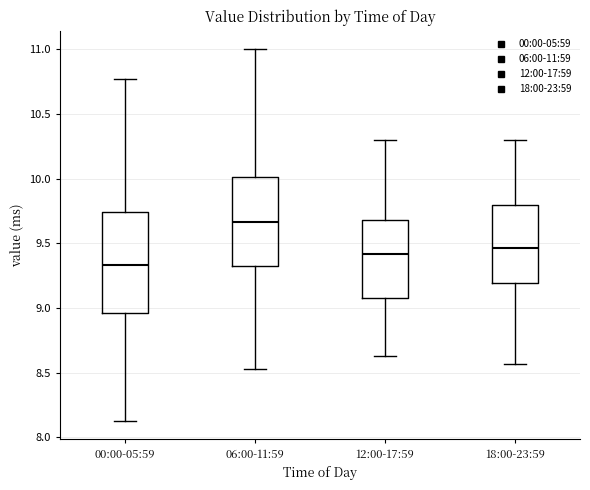

Reading left to right, read every box against the y-axis: the position of its median line, the range the box covers, and the ends of its whiskers. The values are not printed on the chart, so give them approximately, as read against the axis.

00:00-05:59: median 9.35, box 8.95 to 9.75, whiskers 8.15 to 10.75
06:00-11:59: median 9.65, box 9.30 to 10.00, whiskers 8.55 to 11.00
12:00-17:59: median 9.40, box 9.10 to 9.70, whiskers 8.65 to 10.30
18:00-23:59: median 9.45, box 9.20 to 9.80, whiskers 8.55 to 10.30